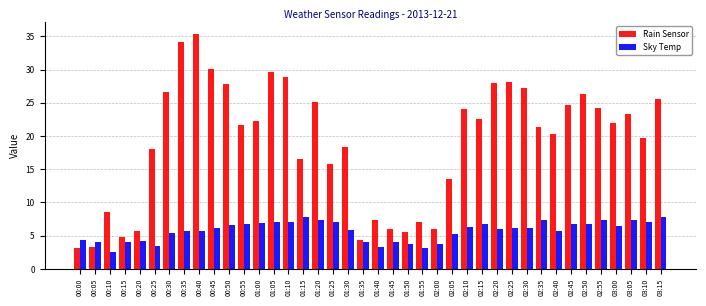

What is the value of the Sky Temp bar at the 23rd from the left?

3.8